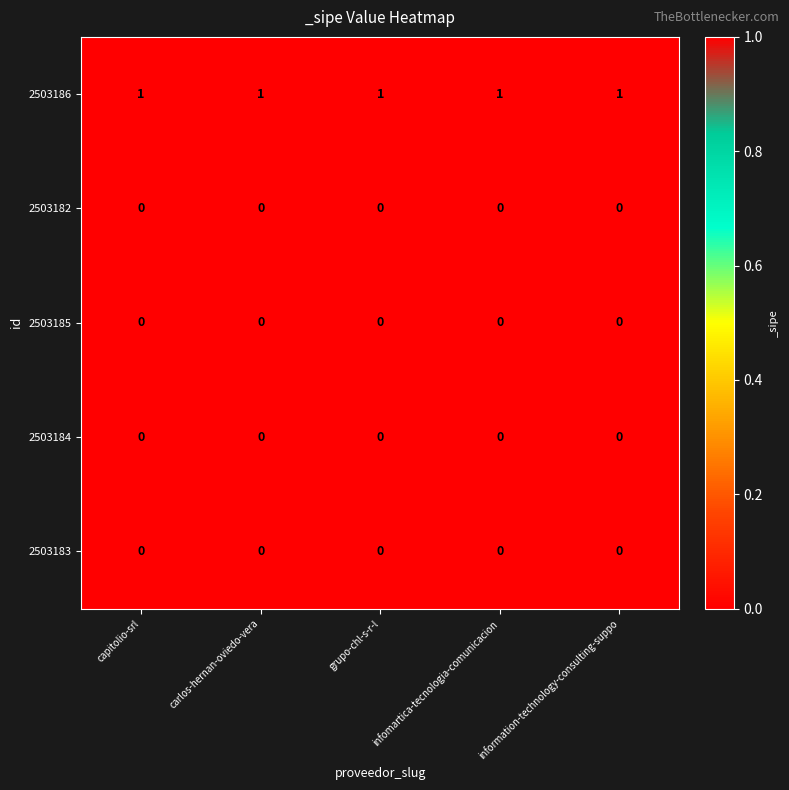

Is it true that 2503184 equals 0 at information-technology-consulting-suppo?

True